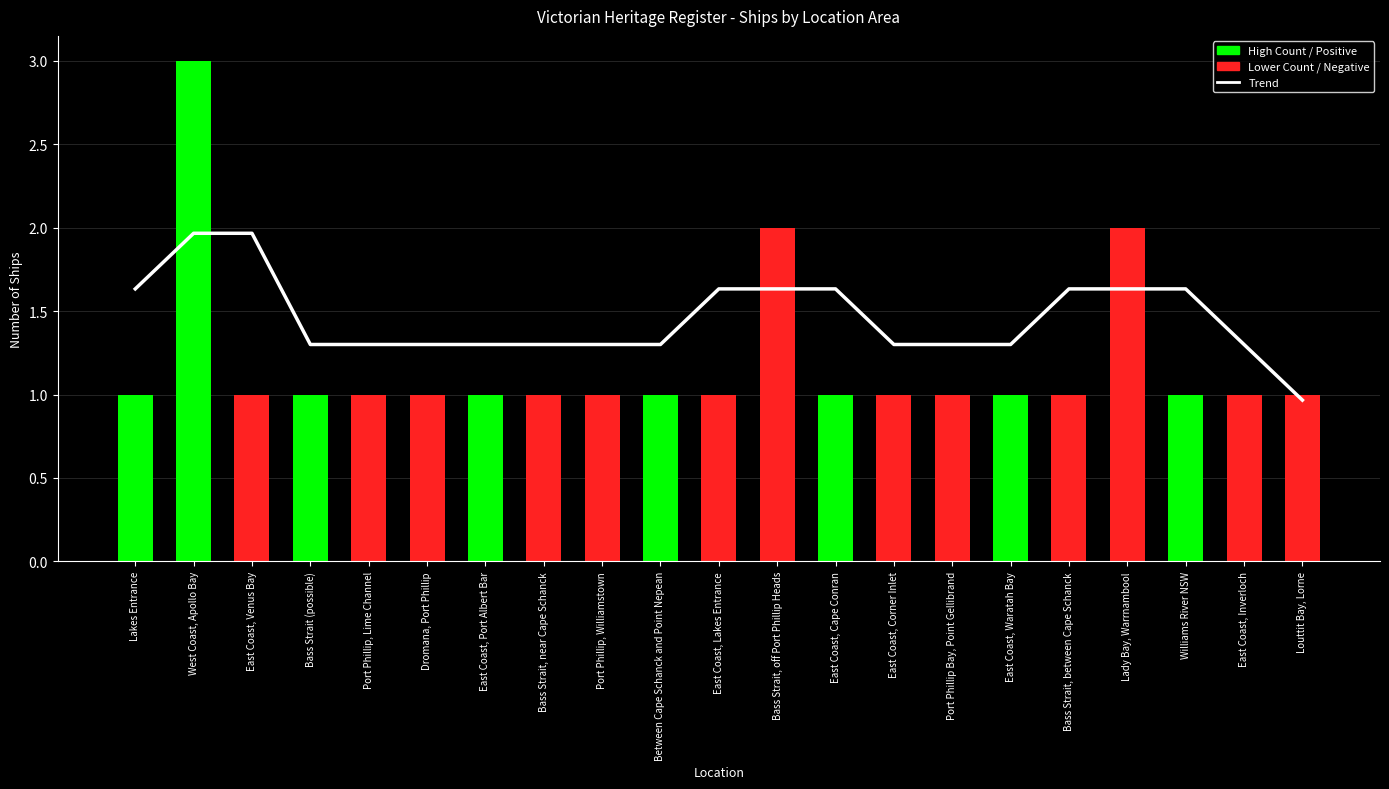

Between West Coast, Apollo Bay and East Coast, Port Albert Bar, which is larger?

West Coast, Apollo Bay